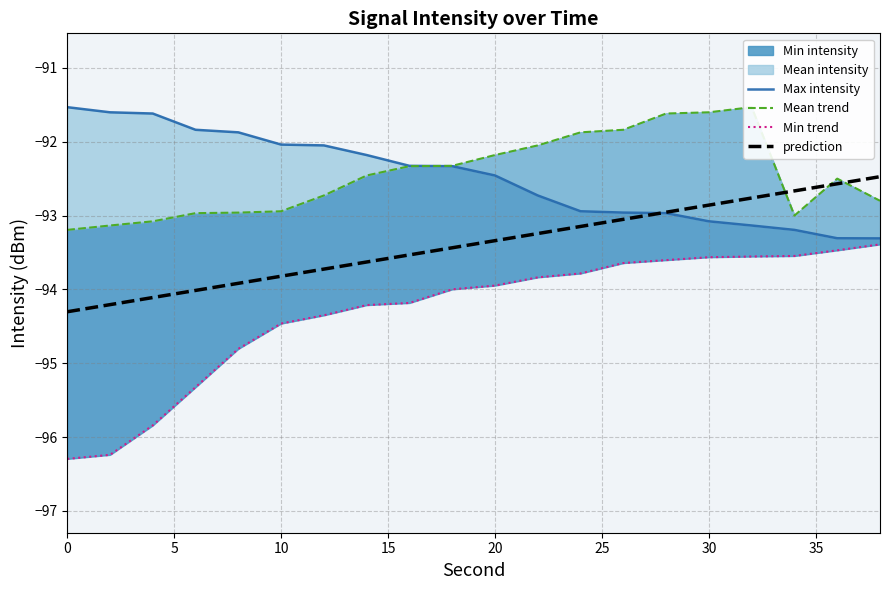

The value of prediction at 20 is -25.9. True or false?

False